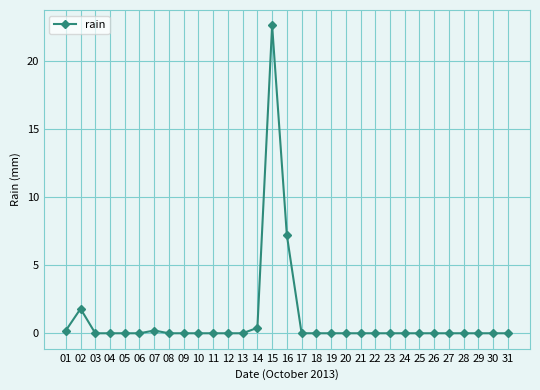

What is the difference between the maximum and second lowest values?

22.6